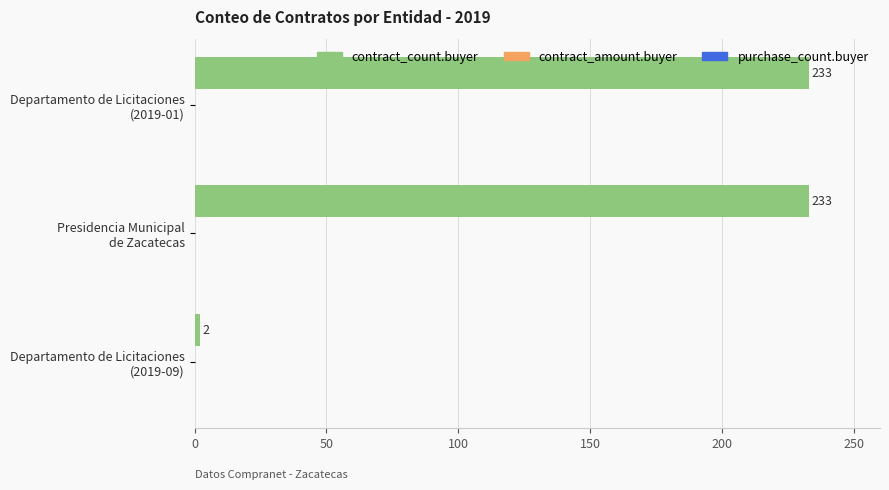

Count the values in the range 2 to 233.

3